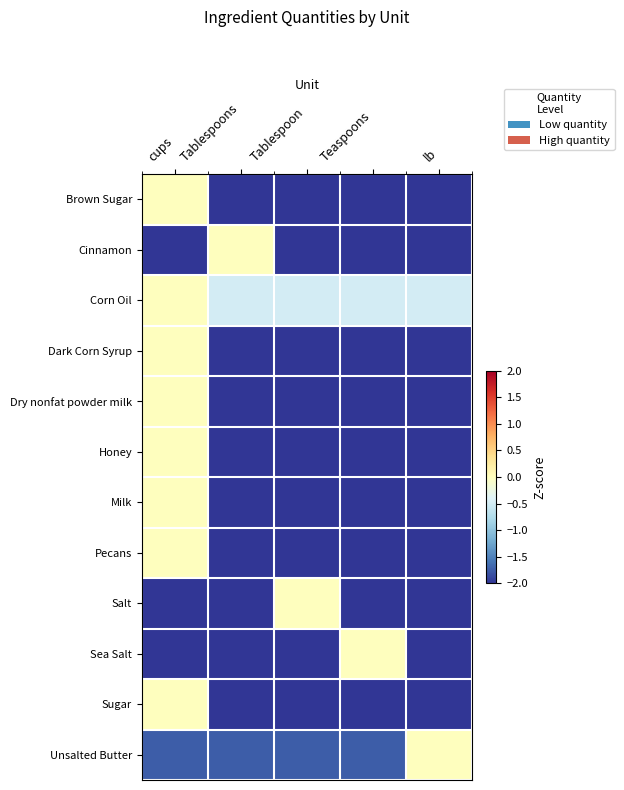

What is the total value across all series at Tablespoons?

-47.6